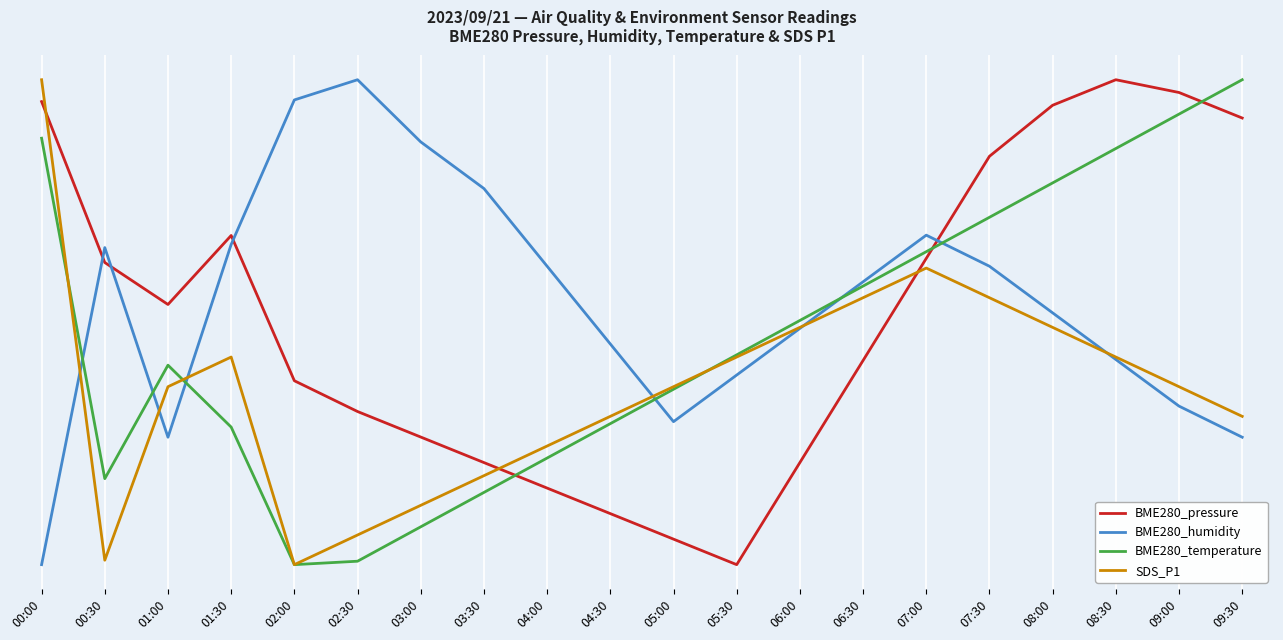

Does the chart have visible grid lines?

Yes